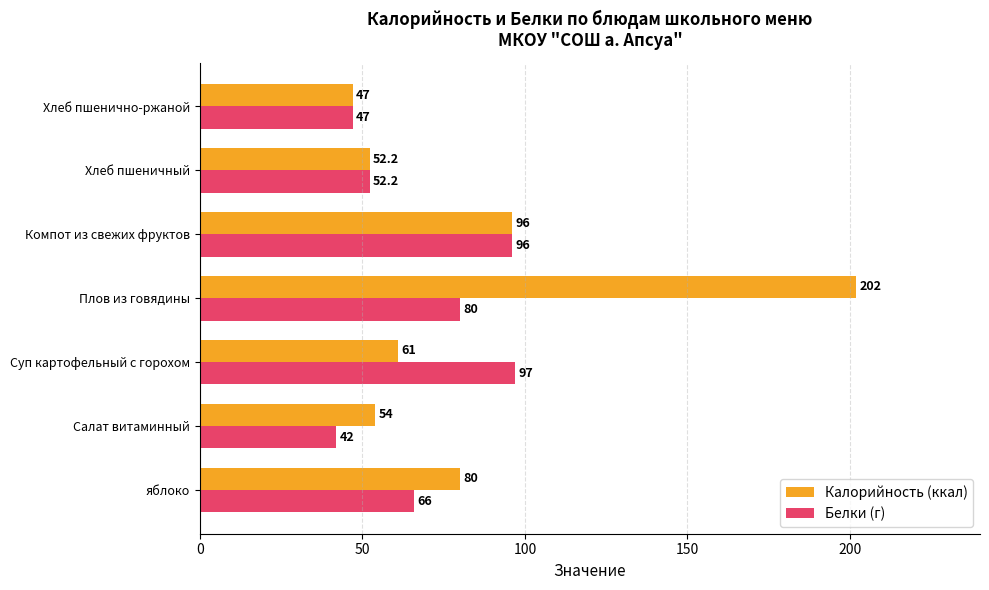

At how many categories does at least one series exceed 173?

1